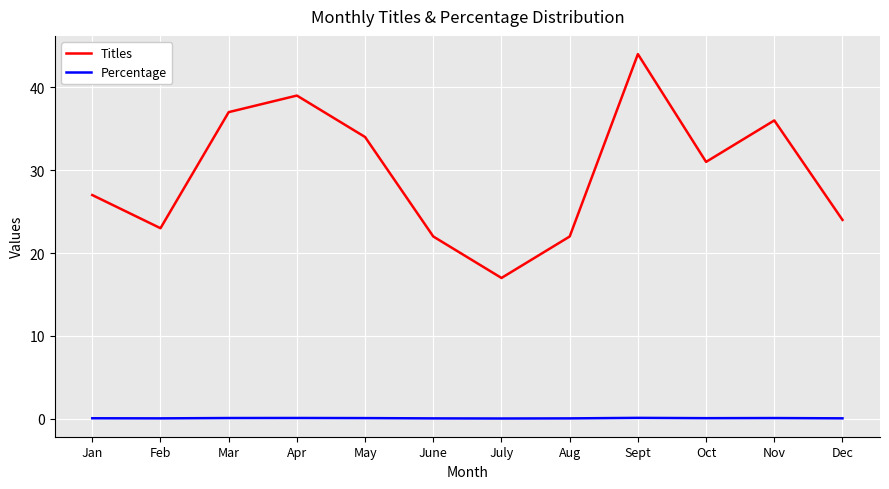

Rank the series by their average value, from highest to lowest.

Titles, Percentage